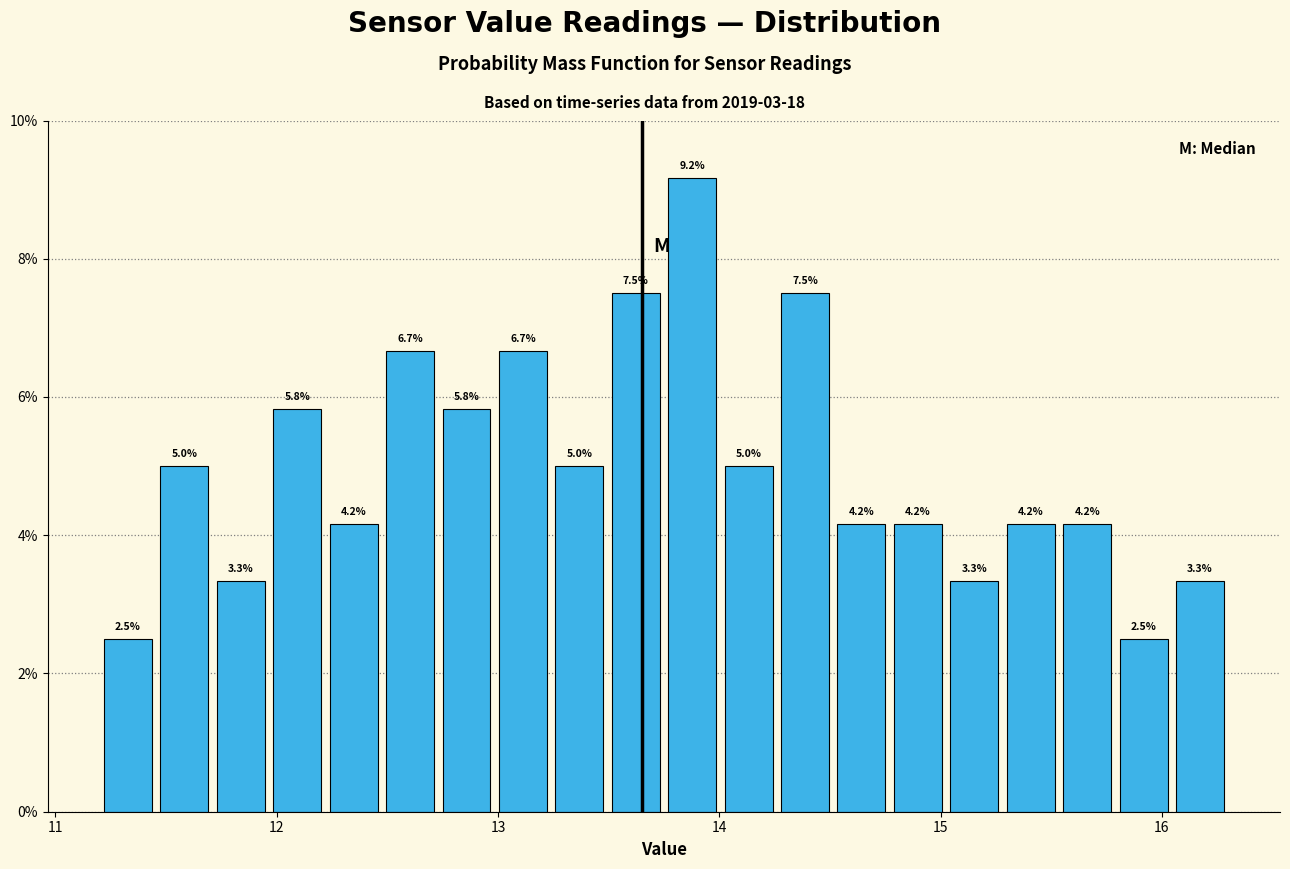

Read against the x-axis, roughly where is the centre of the tallest bar?

13.9